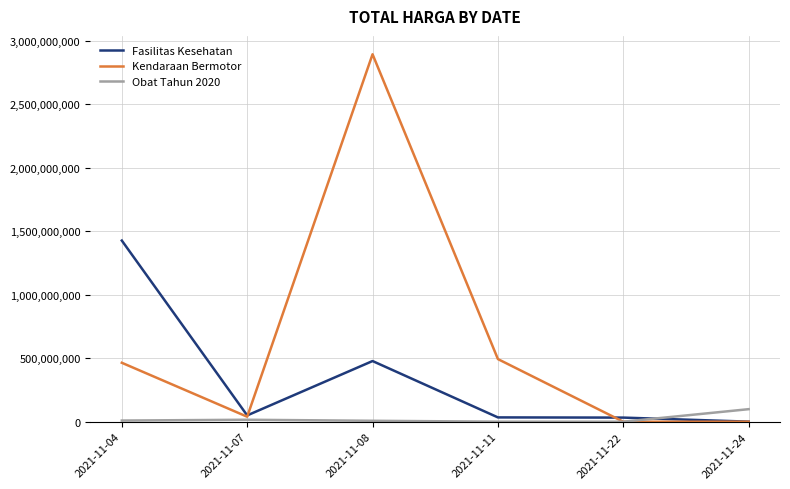

At which category does Fasilitas Kesehatan reach its first local valley?

2021-11-07